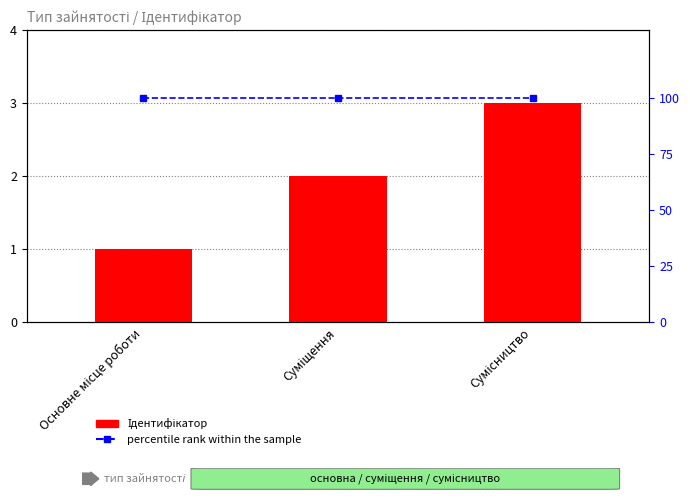

At how many categories does at least one series exceed 58?

3